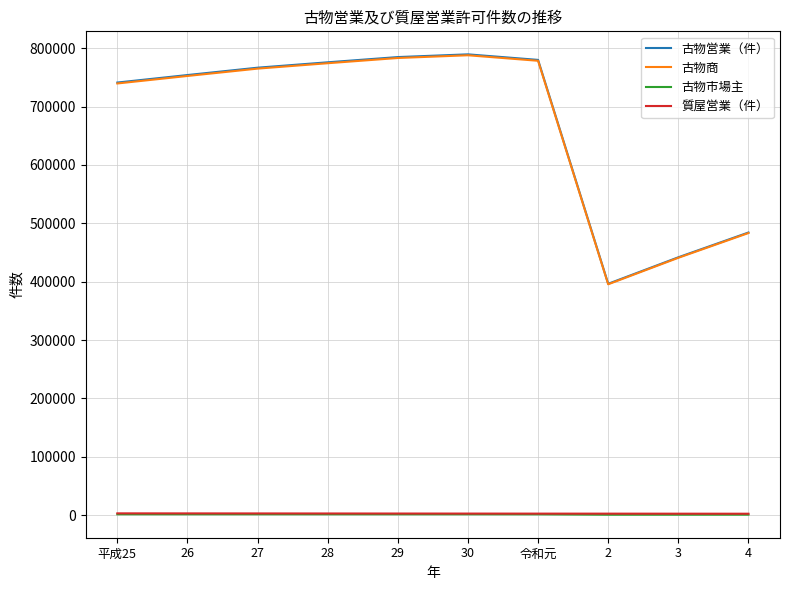

True or false: 古物市場主 and 古物商 intersect in this chart.

False